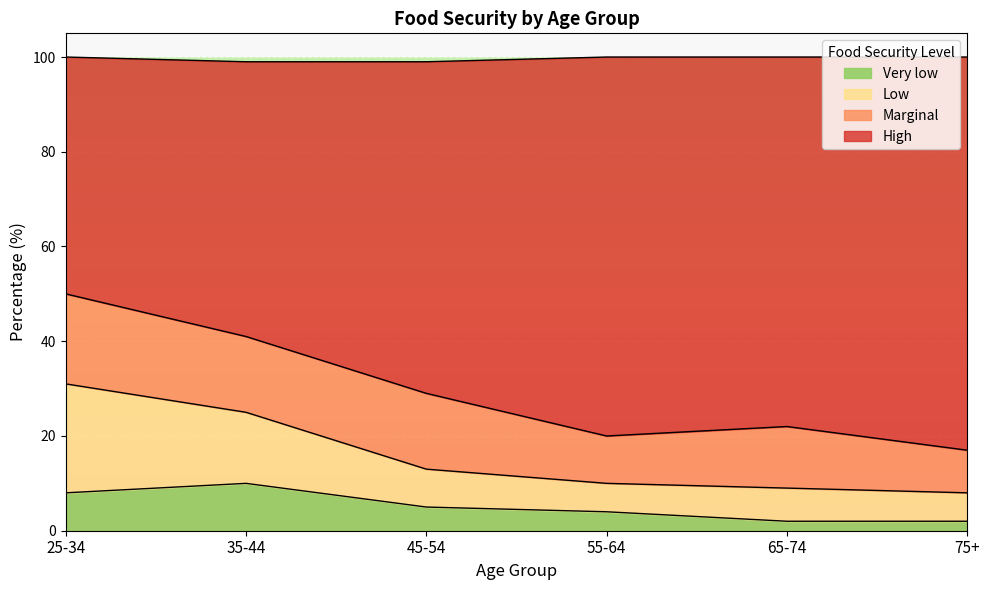

Is the value of Very low at 45-54 greater than the value of High at 55-64?

No